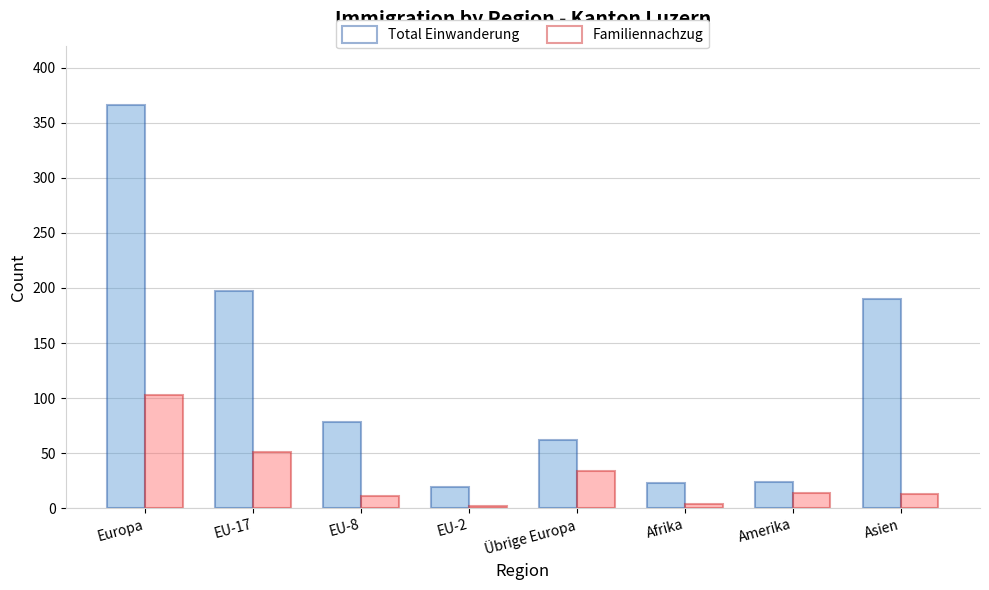

The Total Einwanderung series shows 102 at Übrige Europa. True or false?

False